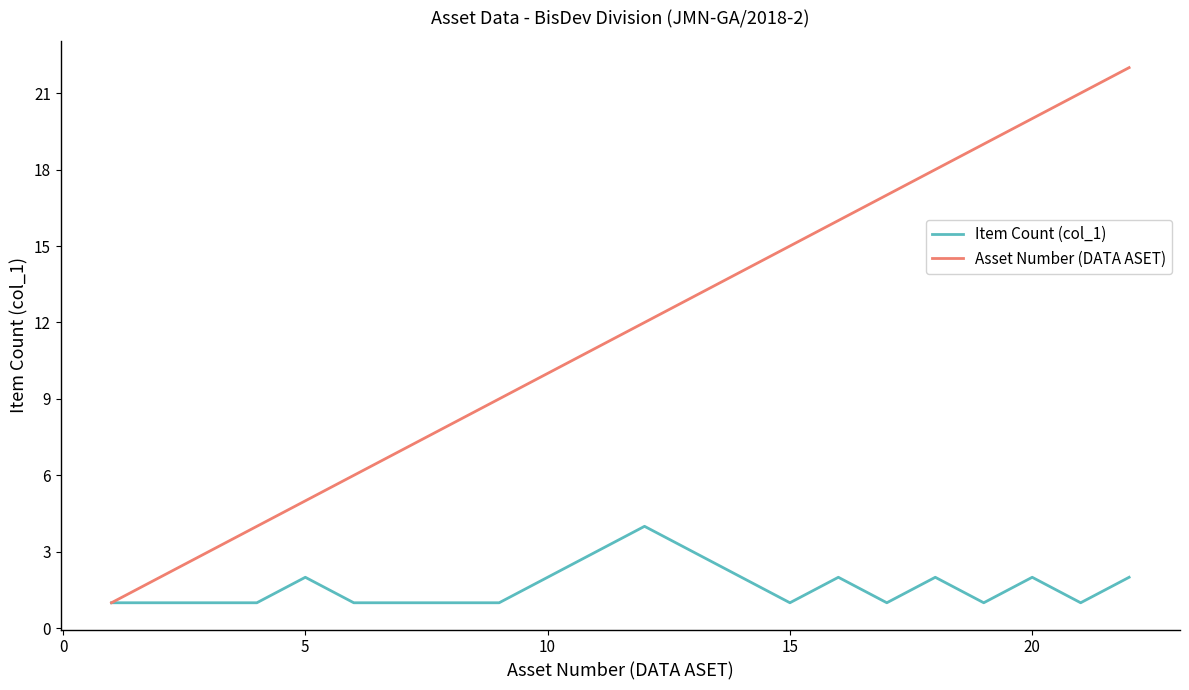

Does the chart have visible grid lines?

No